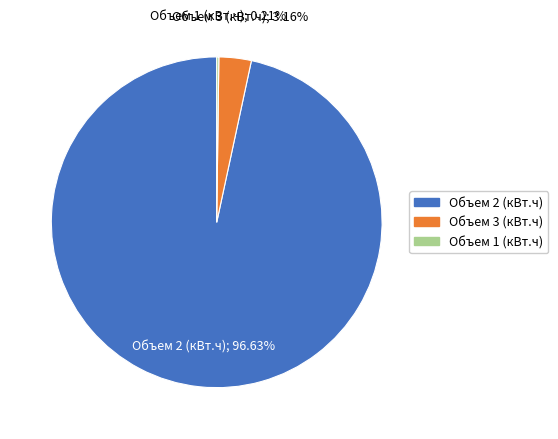

To the nearest percent, what is the difference between the largest and smallest slice percentages?

96%